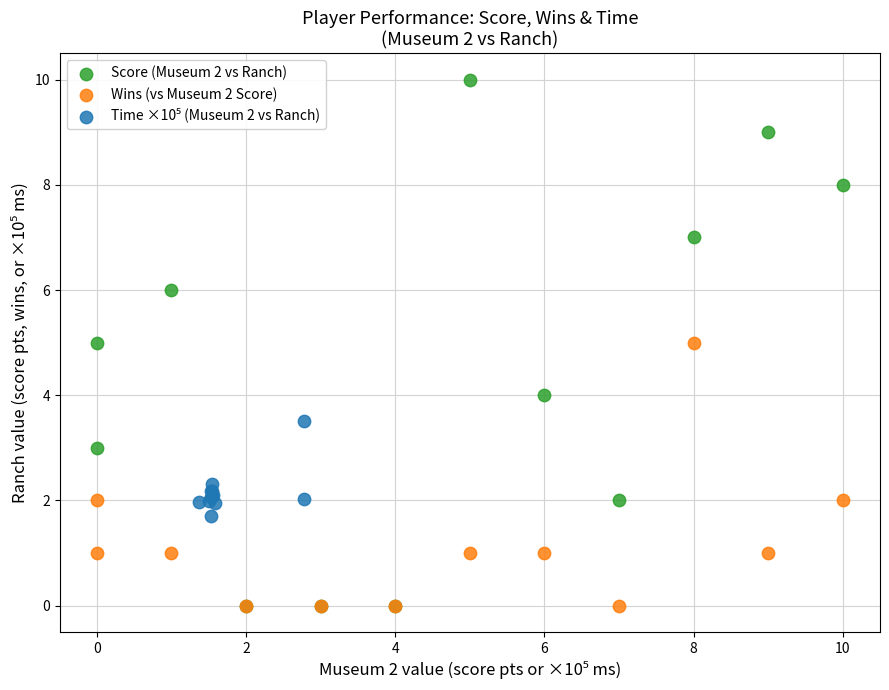

Which series contains the highest Y value?

Score (Museum 2 vs Ranch)